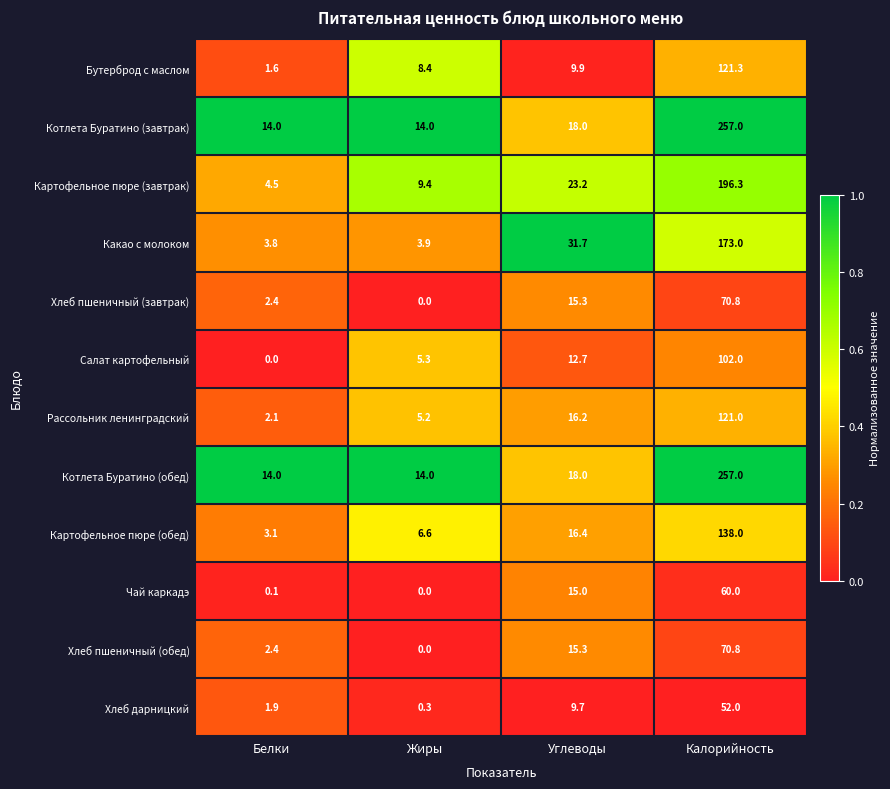

What is the difference between the highest and lowest values at Белки?

14.0